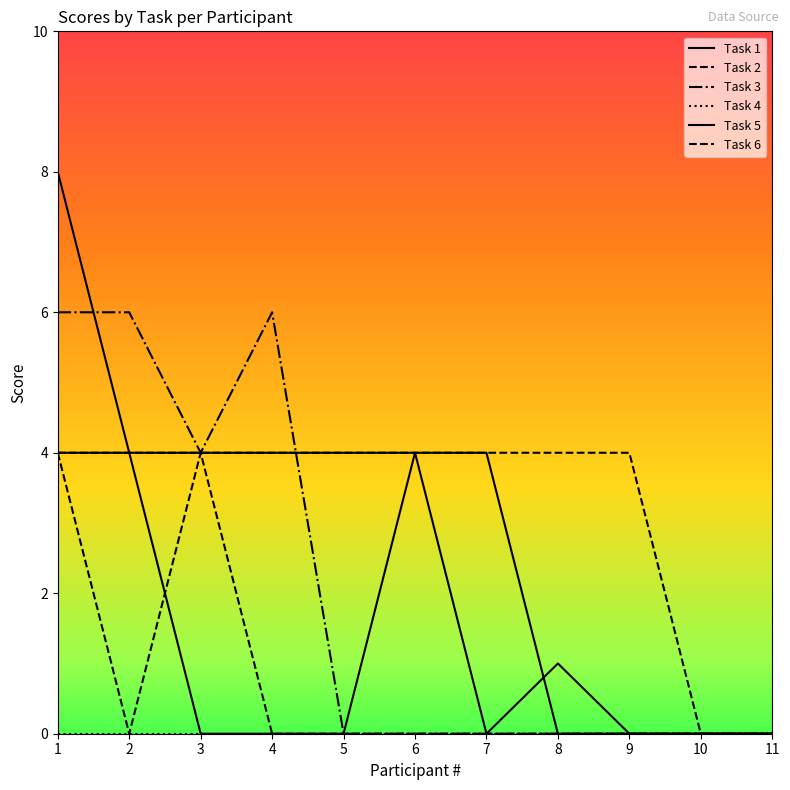

Does the chart have visible grid lines?

No